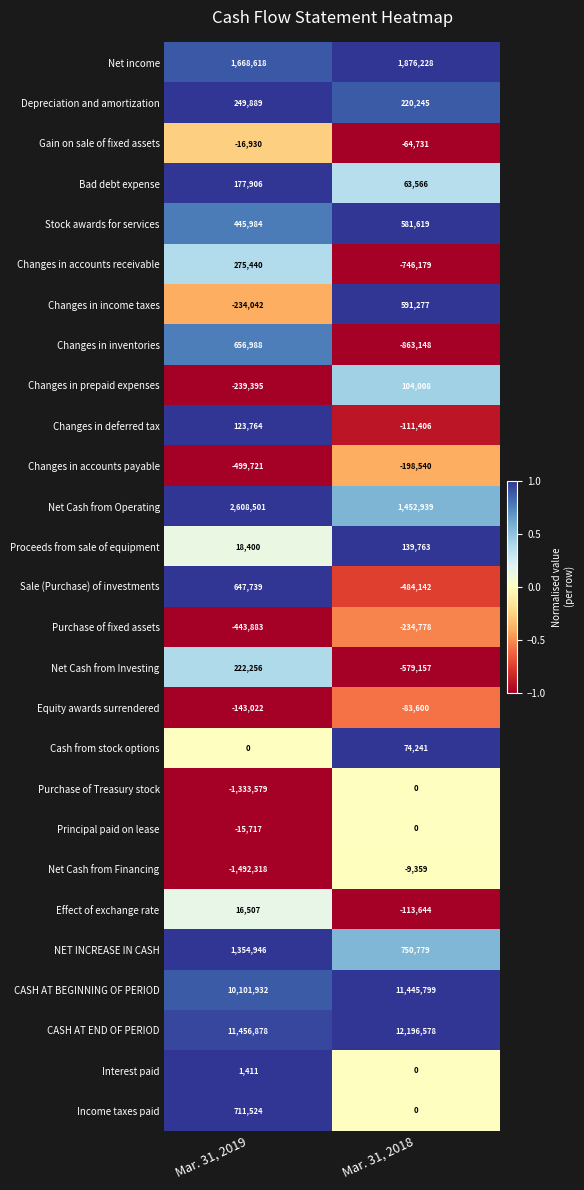

What is the total value across all series at Mar. 31, 2019?

26320076